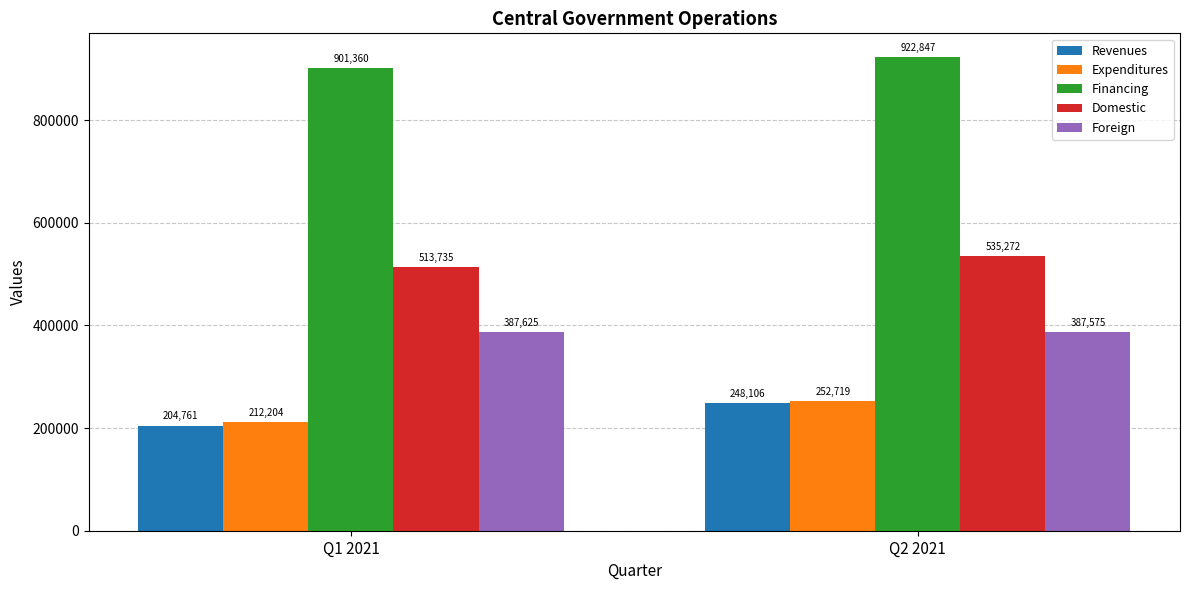

What is the difference between the highest and lowest values at Q2 2021?

674741.3